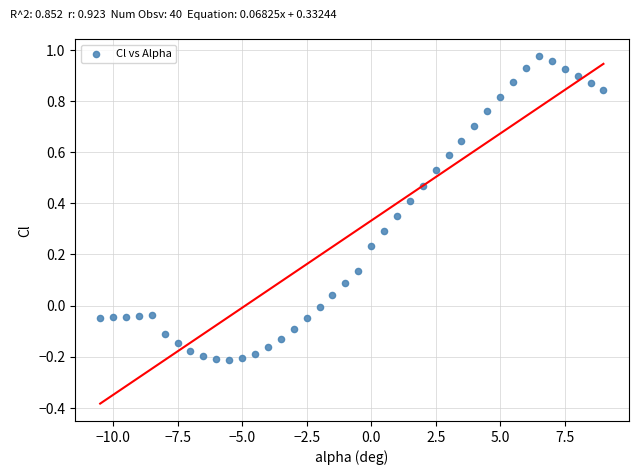

What is the range of X values (max minus min)?

19.5